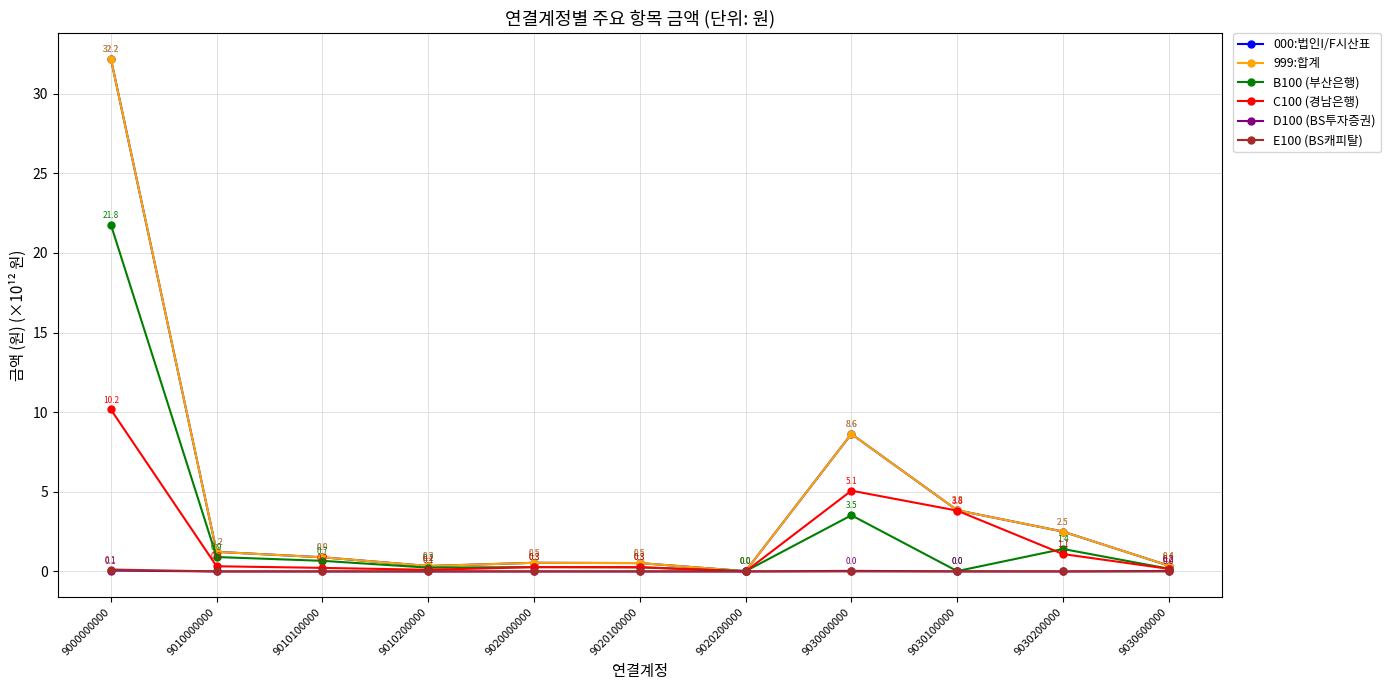

True or false: 000:법인I/F시산표 and C100 (경남은행) intersect in this chart.

False